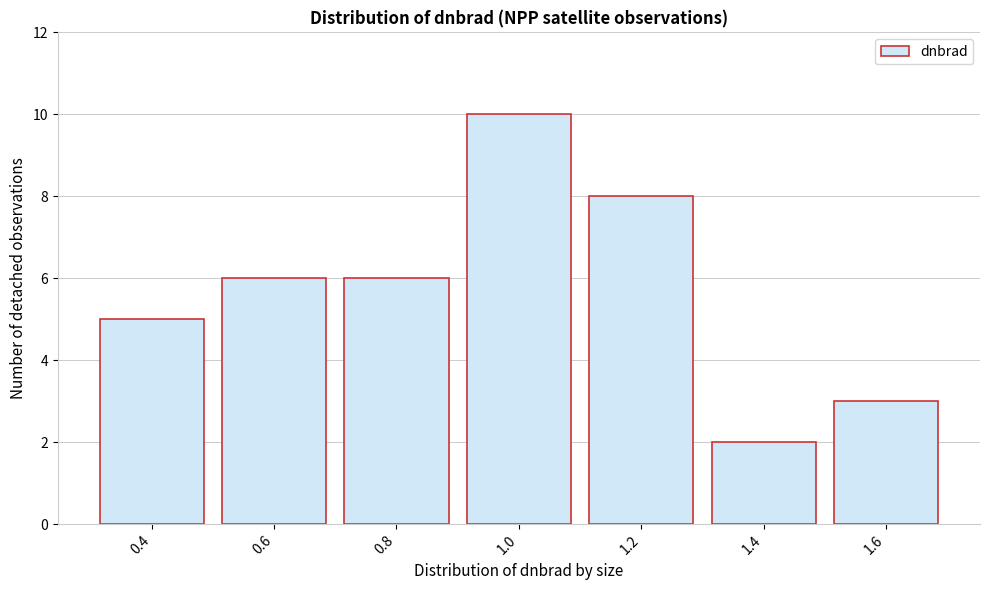

Reading left to right, what are all the values shown in this chart?

0.4=5	0.6=6	0.8=6	1.0=10	1.2=8	1.4=2	1.6=3